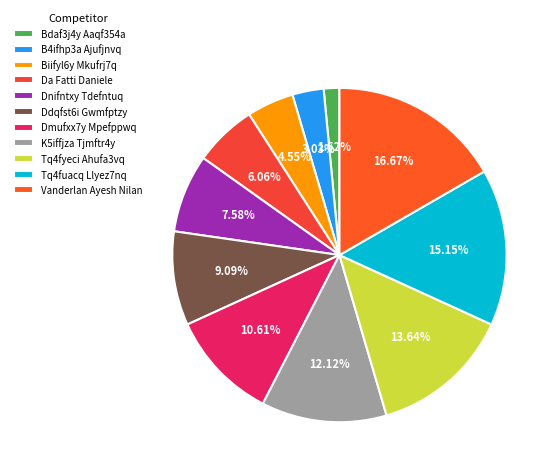

Rank the categories by value from highest to lowest.

Vanderlan Ayesh Nilan, Tq4fuacq Llyez7nq, Tq4fyeci Ahufa3vq, K5iffjza Tjmftr4y, Dmufxx7y Mpefppwq, Ddqfst6i Gwmfptzy, Dnifntxy Tdefntuq, Da Fatti Daniele, Biifyl6y Mkufrj7q, B4ifhp3a Ajufjnvq, Bdaf3j4y Aaqf354a